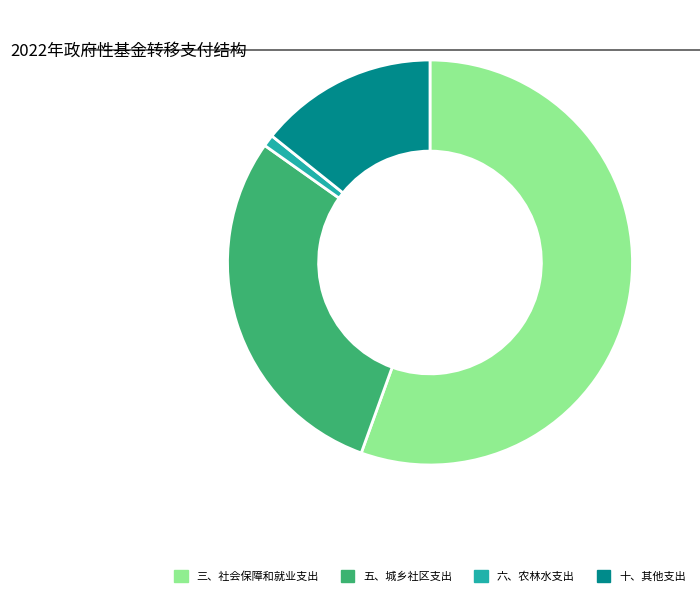

Which category has the smallest portion of the pie?

六、农林水支出